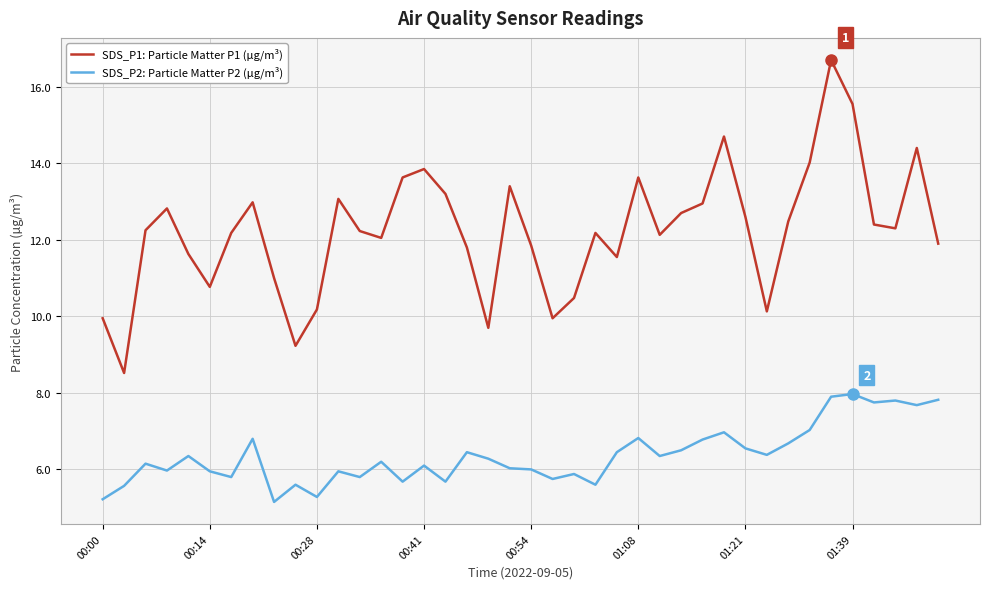

How many lines are shown in the chart?

2